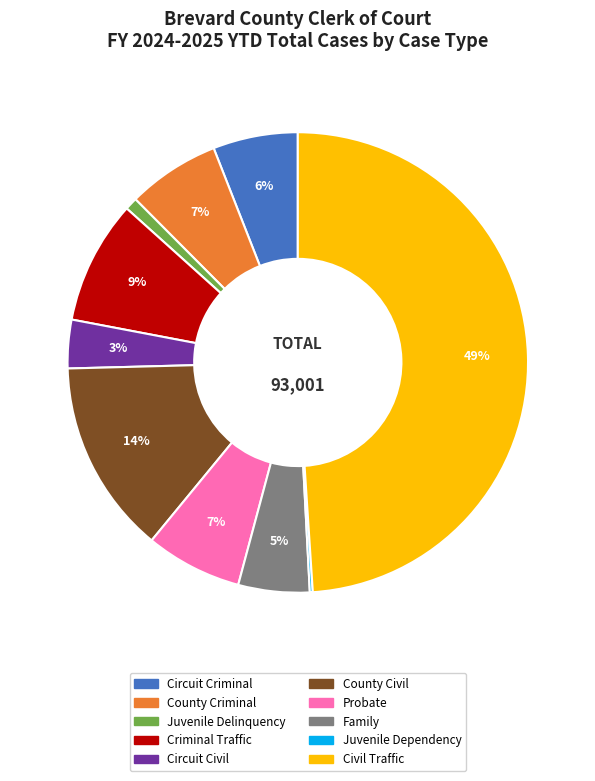

Is there any slice that represents more than half of the pie?

No